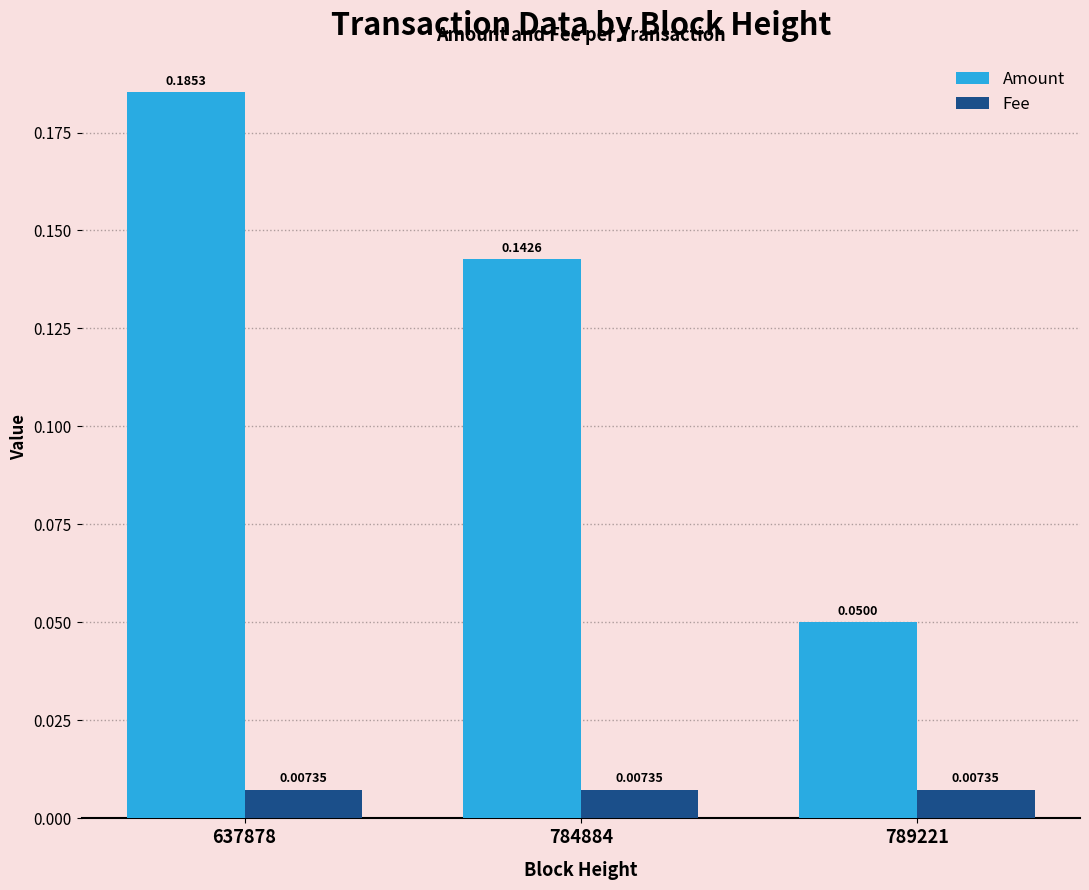

Are the bars grouped side by side (vs. stacked)?

Yes